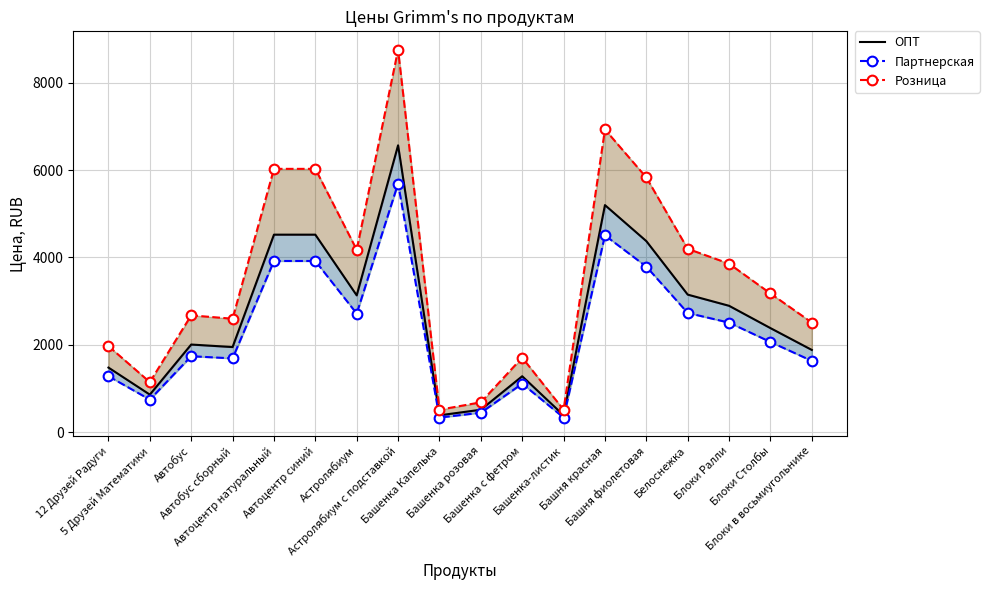

What is the difference between the Розница values at Башенка-листик and Блоки в восьмиугольнике?

1996.0